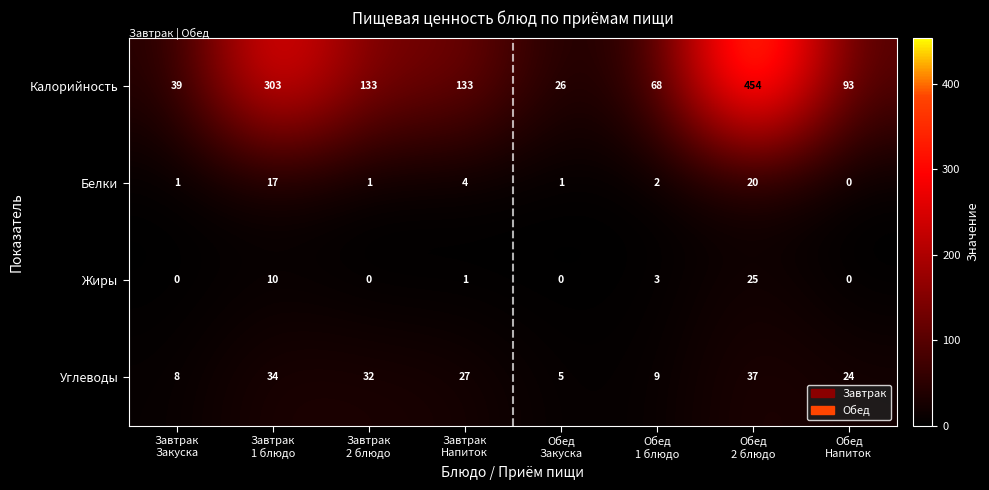

List the series in order of their peak value, lowest first.

Белки, Жиры, Углеводы, Калорийность